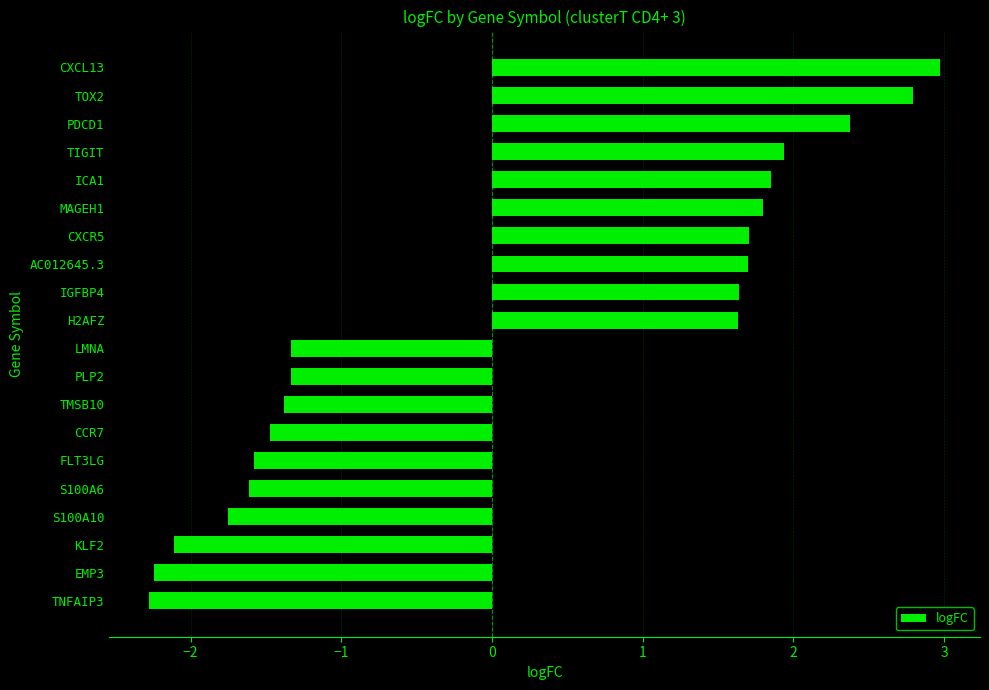

What is the label of the 16th bar from the bottom?

ICA1